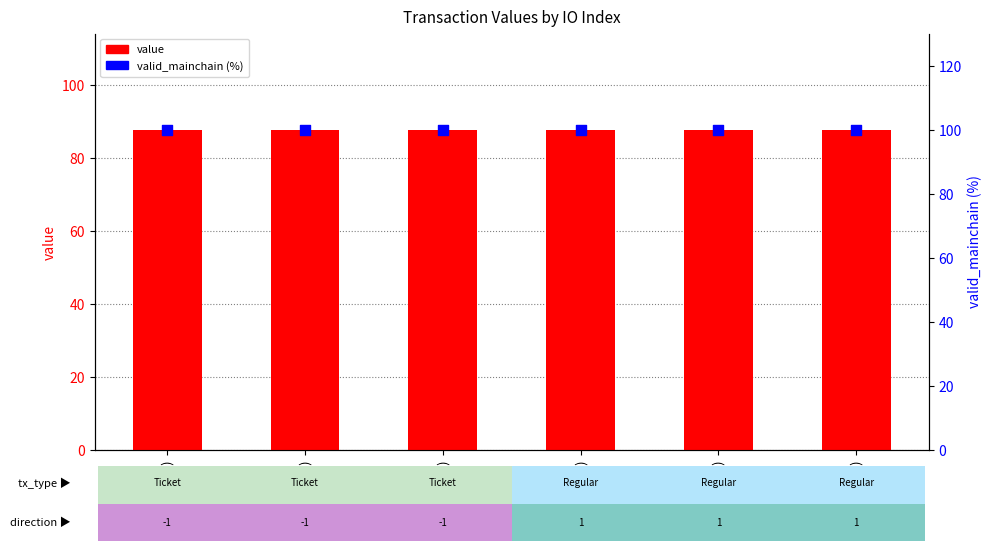

At how many categories does at least one series exceed 88?

6